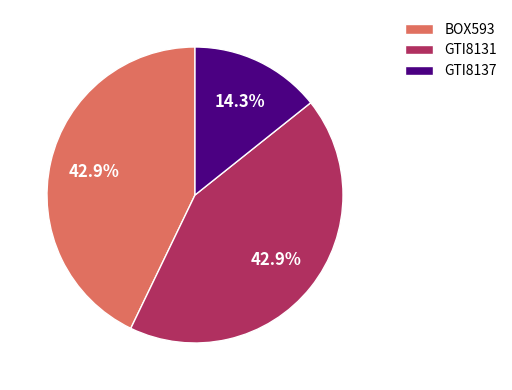

Between GTI8131 and GTI8137, which is larger?

GTI8131